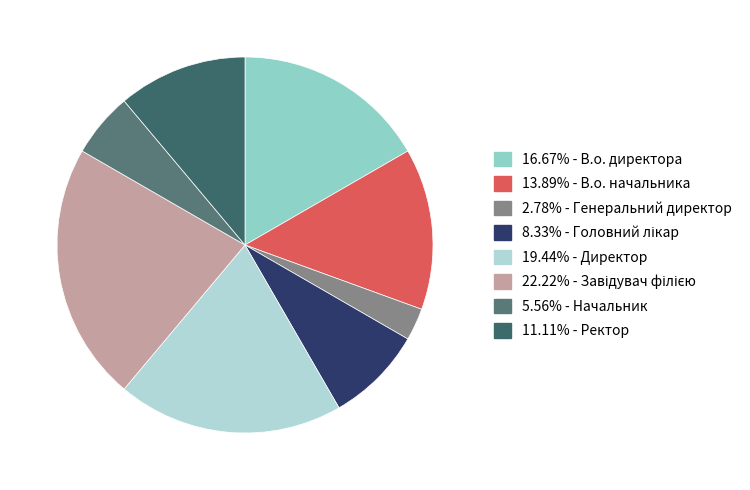

How many slices are in this pie chart?

8